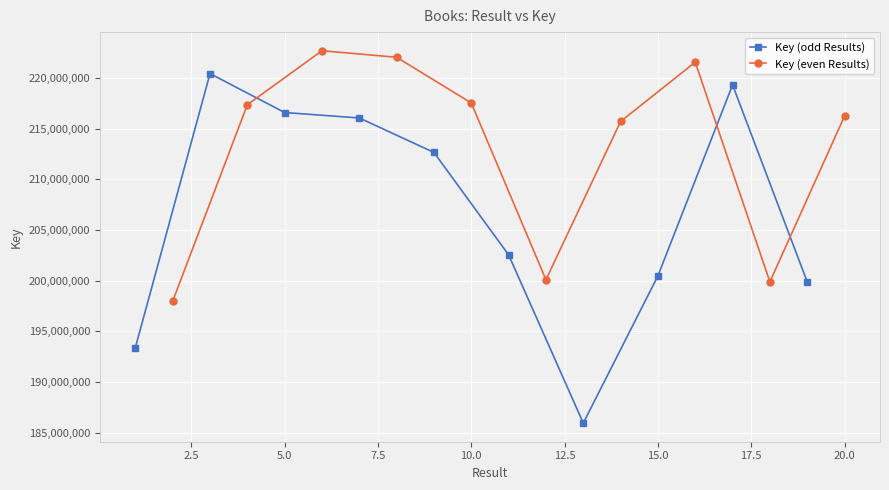

What is the lowest value of the Key (odd Results) series?

185952180